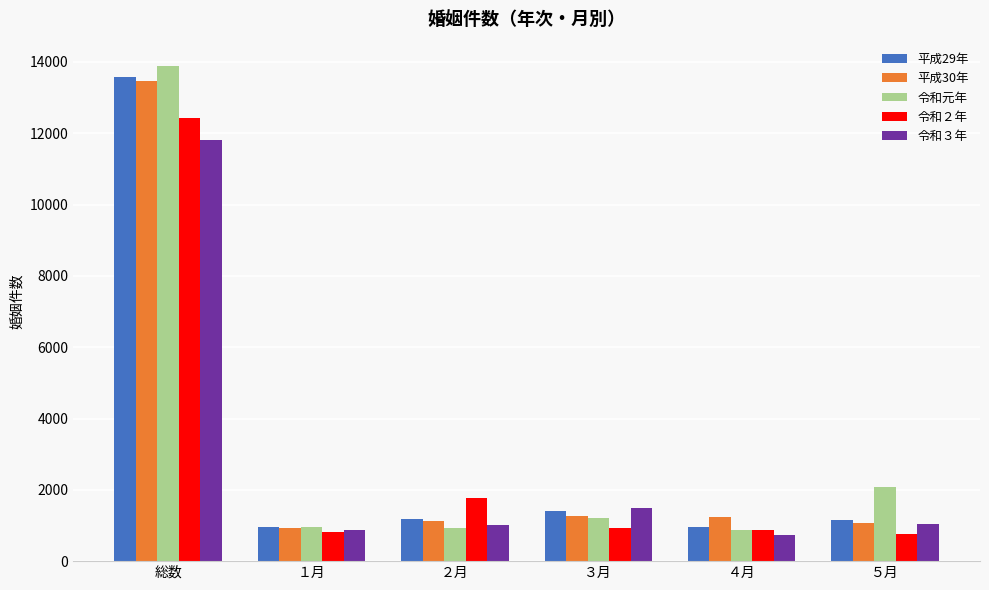

Which category has the highest value in the 令和２年 series?

総数